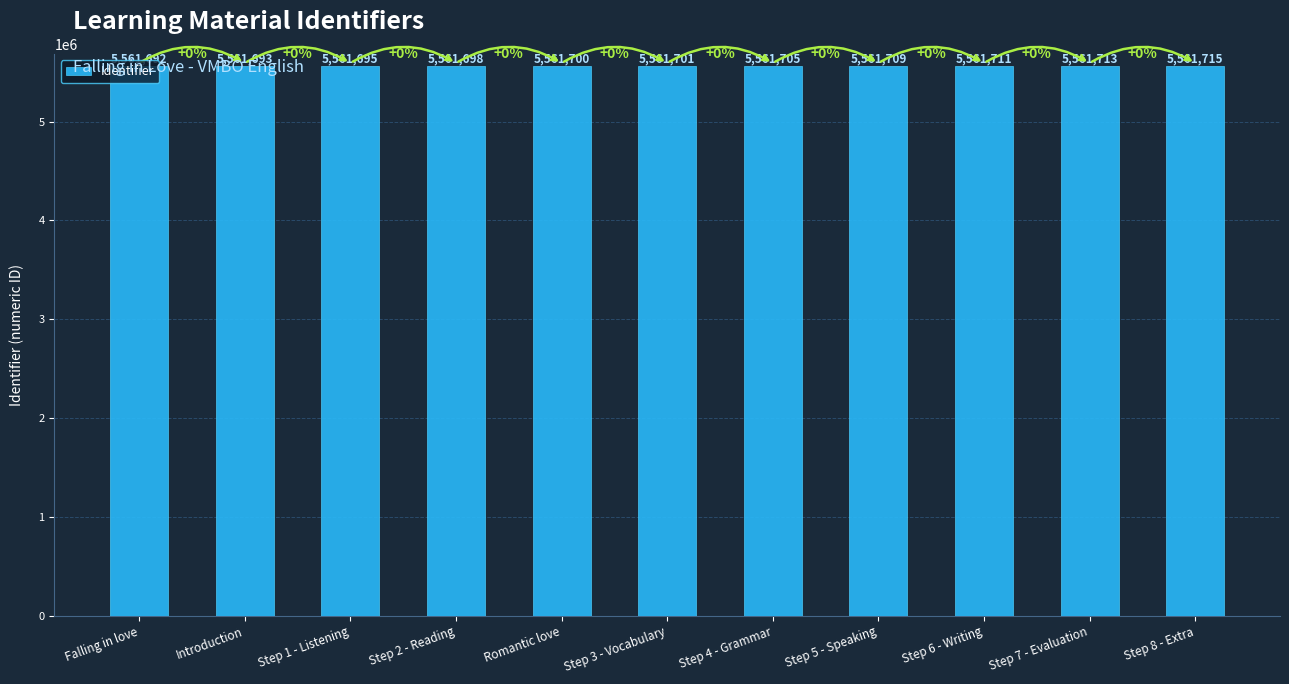

What is the average value?

5561703